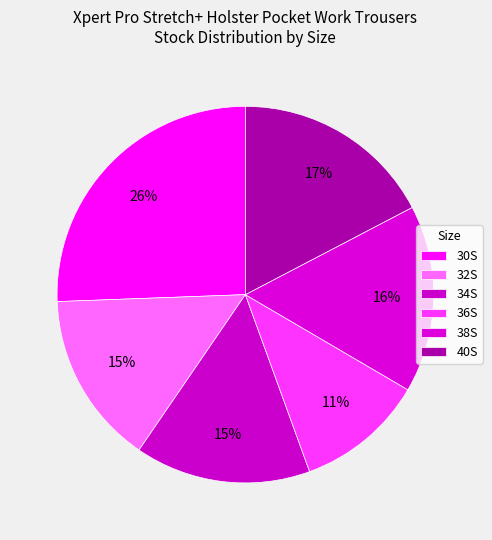

Is there a majority slice in this chart?

No